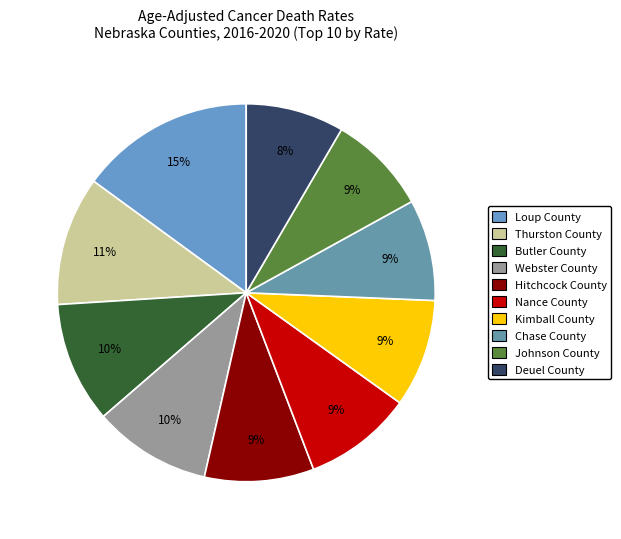

Which slice is the largest?

Loup County